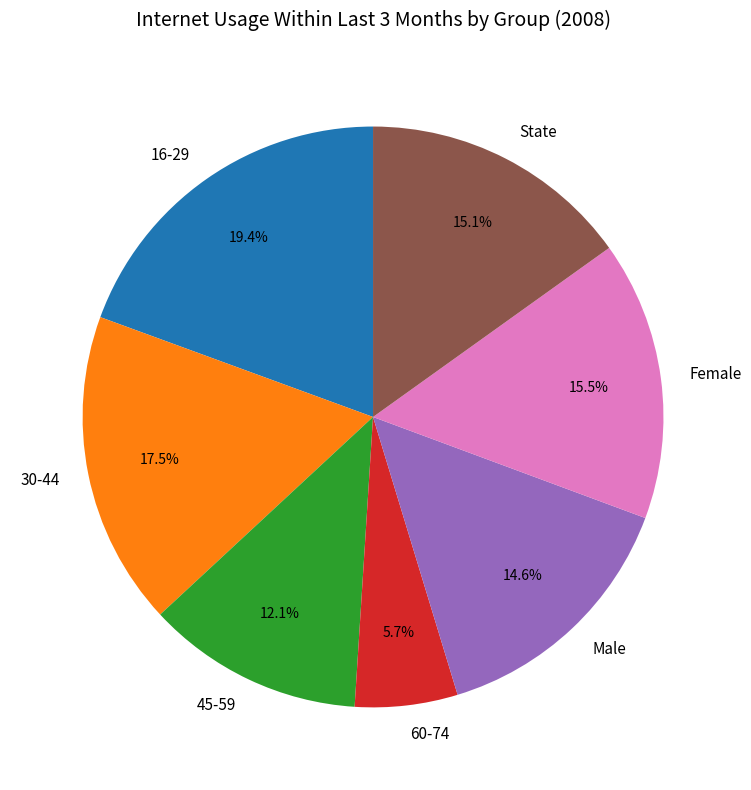

How many slices are in this pie chart?

7